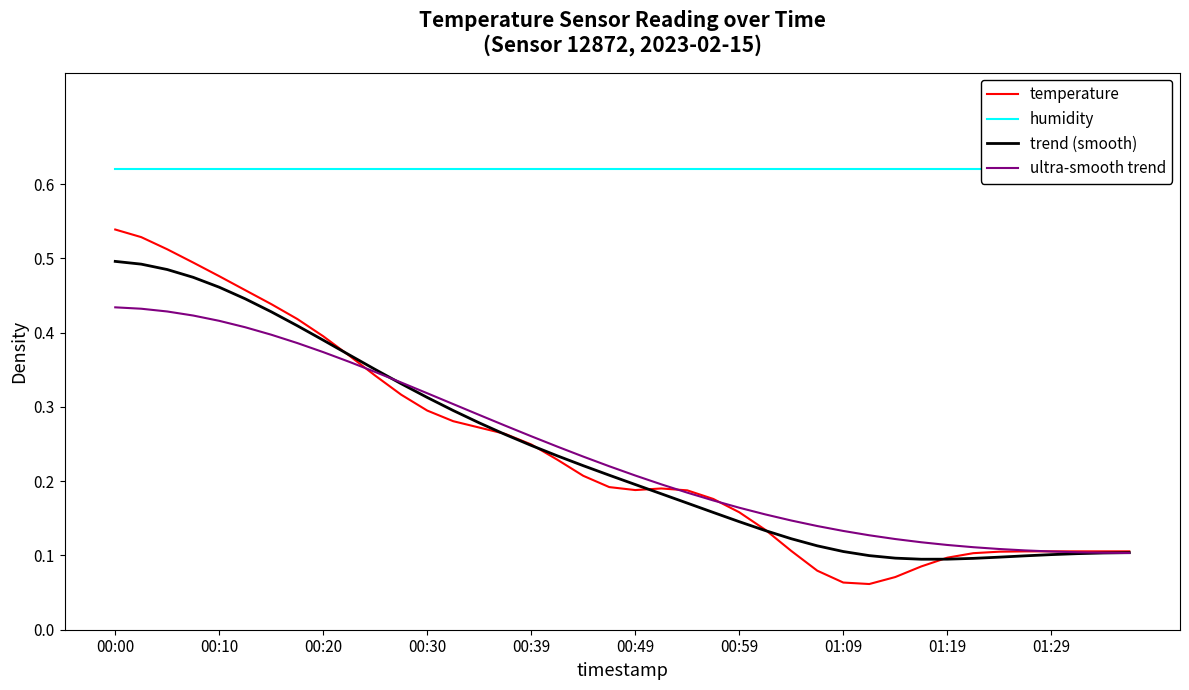

Is it true that ultra-smooth trend equals 0.2 at 00:10?

False